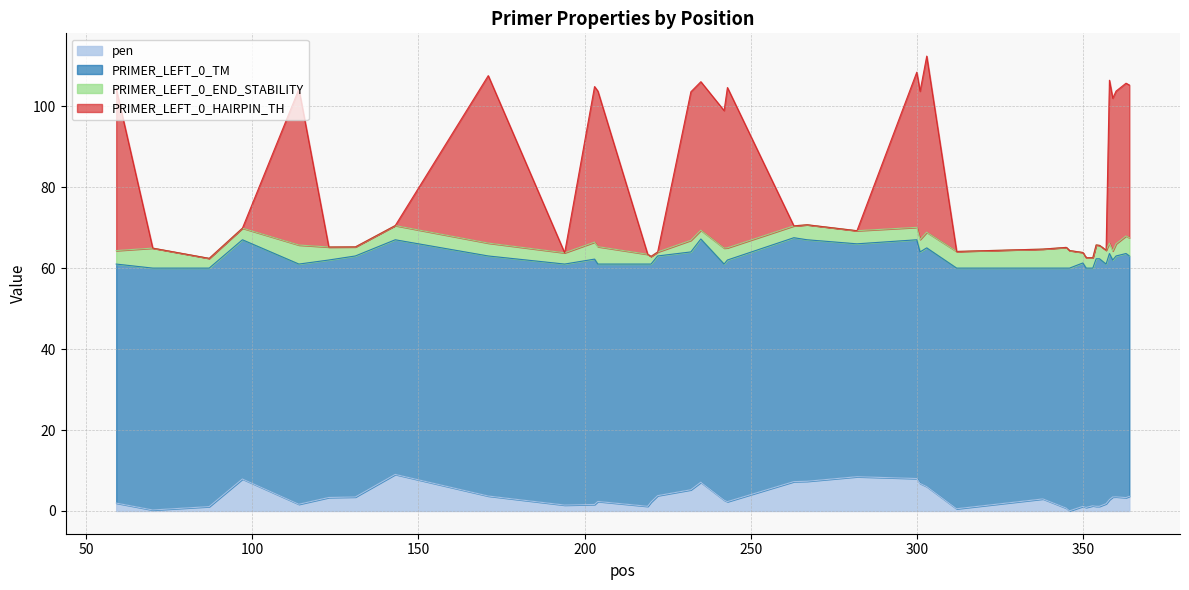

What is the maximum value for pen?

9.0